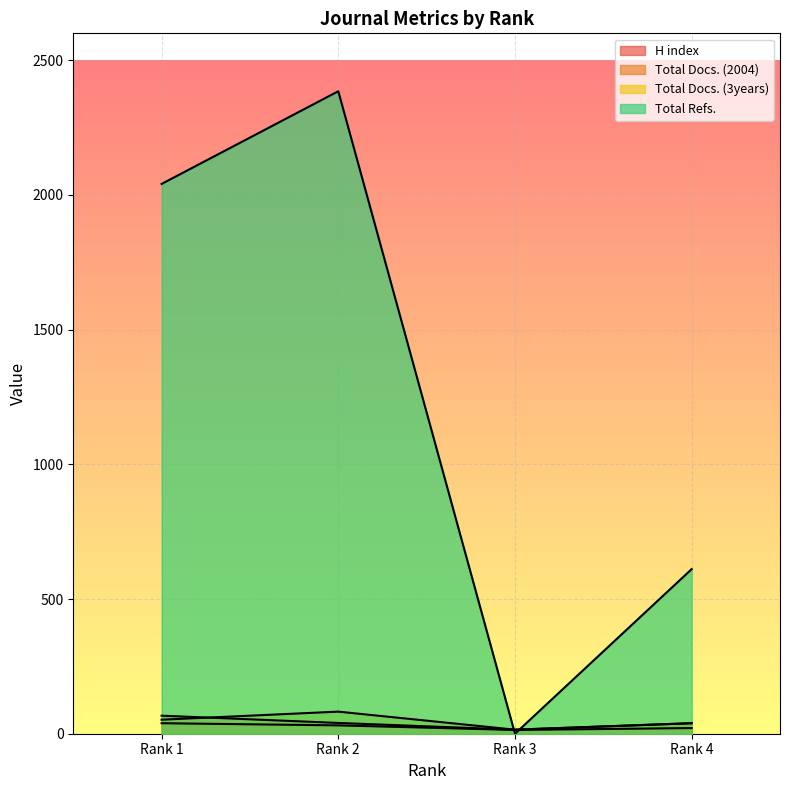

How many Total Docs. (3years) values are between 39 and 82?

3